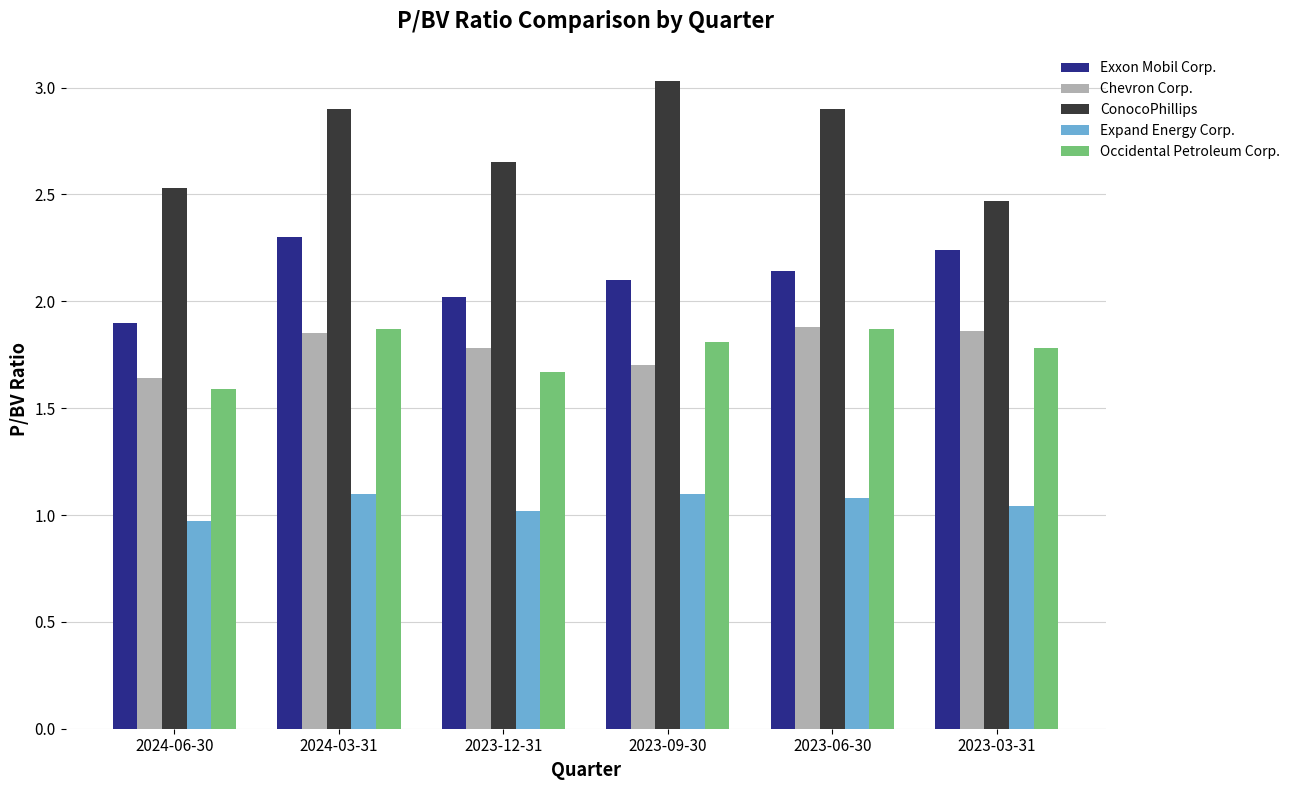

What is the difference between the second highest and second lowest values in the ConocoPhillips series?

0.4